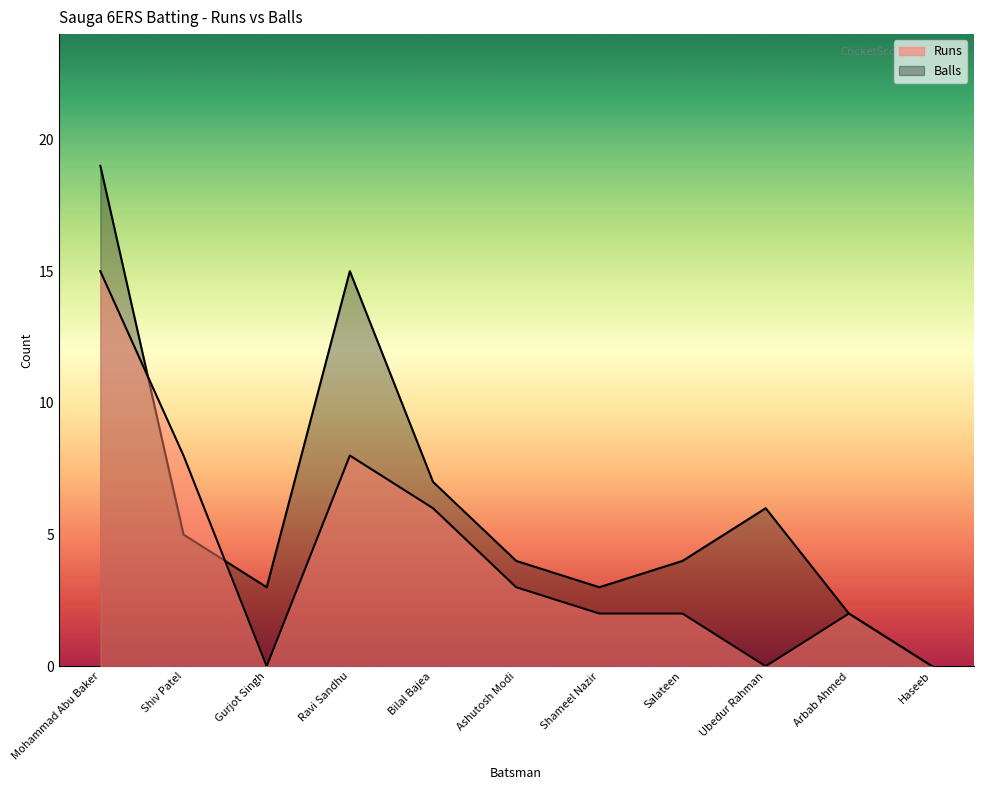

Reading right to left, what are all the values shown in this chart?

Runs: Haseeb=0	Arbab Ahmed=2	Ubedur Rahman=0	Salateen=2	Shameel Nazir=2	Ashutosh Modi=3	Bilal Bajea=6	Ravi Sandhu=8	Gurjot Singh=0	Shiv Patel=8	Mohammad Abu Baker=15
Balls: Haseeb=0	Arbab Ahmed=2	Ubedur Rahman=6	Salateen=4	Shameel Nazir=3	Ashutosh Modi=4	Bilal Bajea=7	Ravi Sandhu=15	Gurjot Singh=3	Shiv Patel=5	Mohammad Abu Baker=19